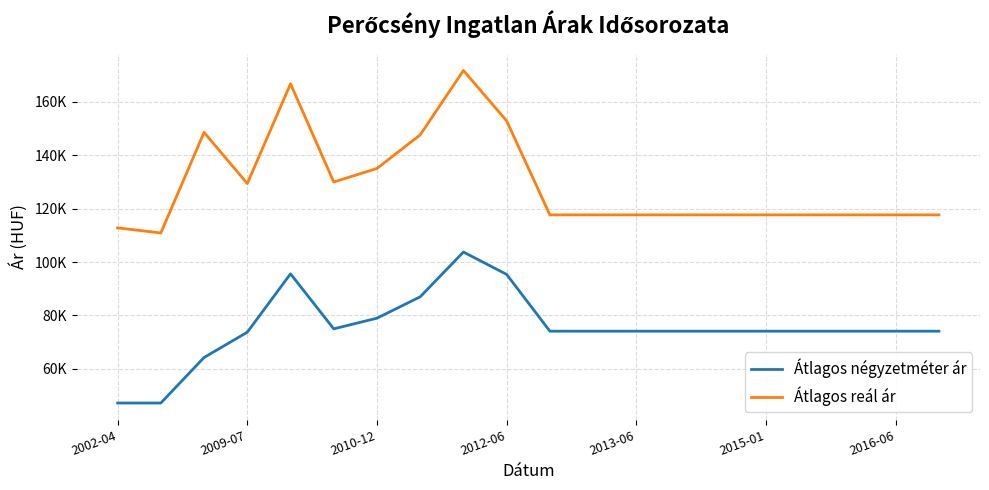

True or false: Átlagos négyzetméter ár has more than 0 interior local peaks.

True